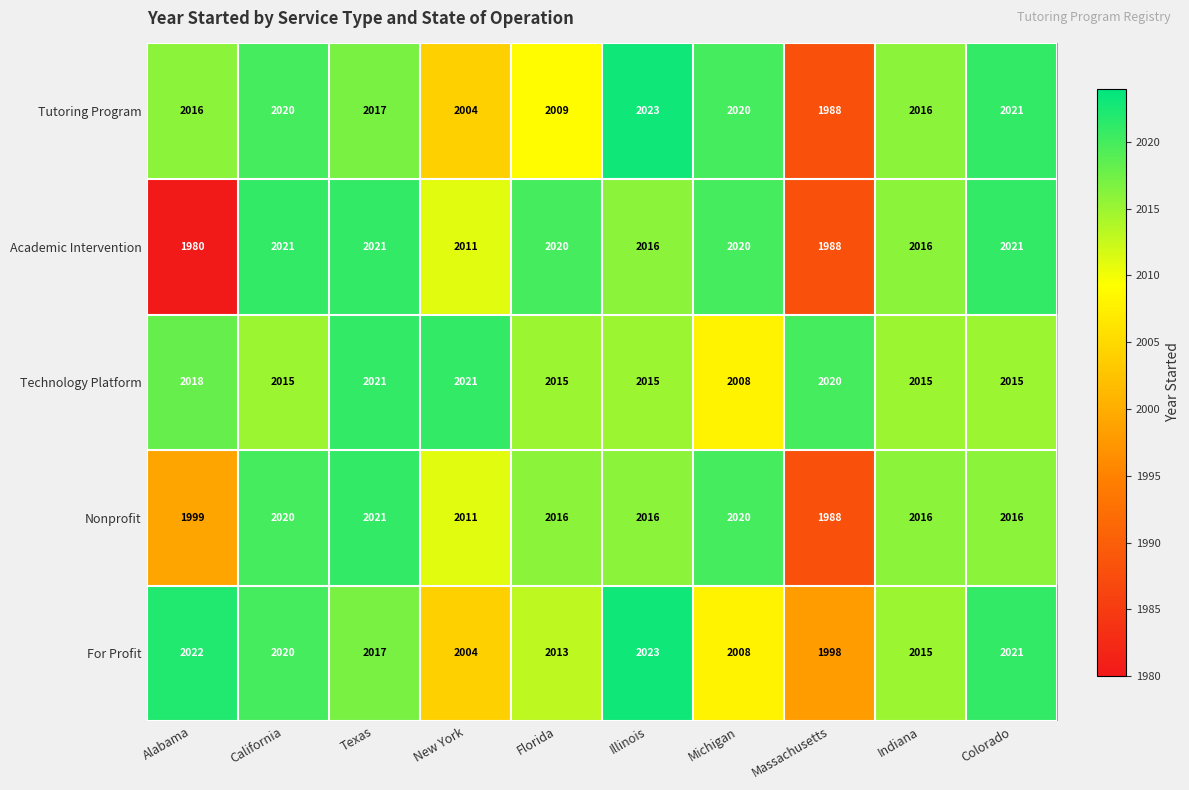

What is the total value across all series at Alabama?

10035